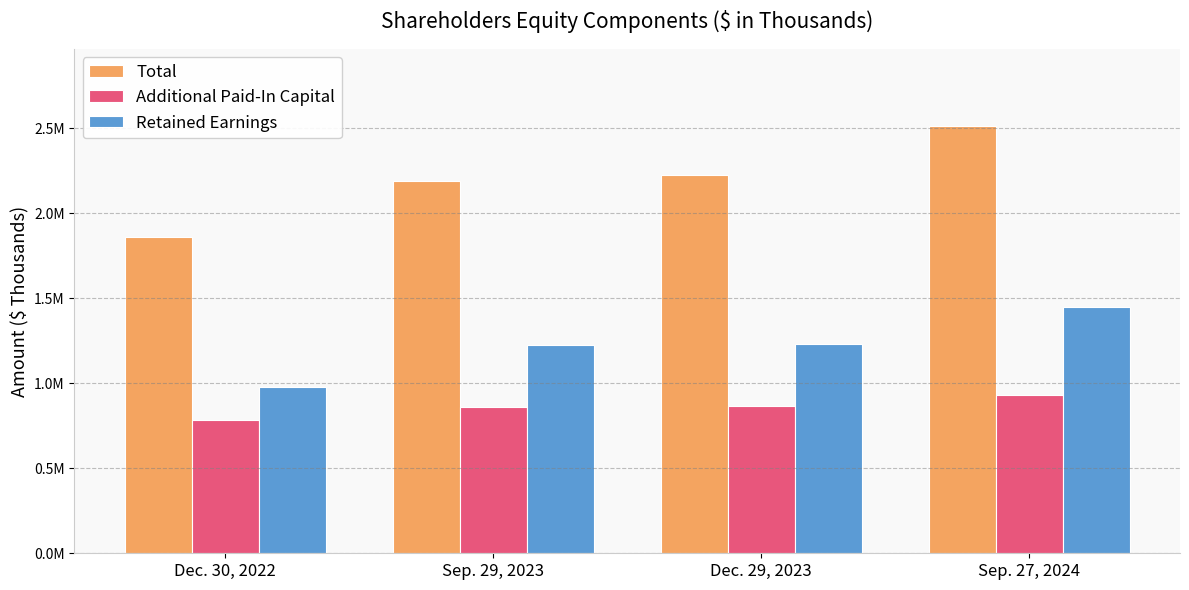

Which series has the largest total across all categories?

Total